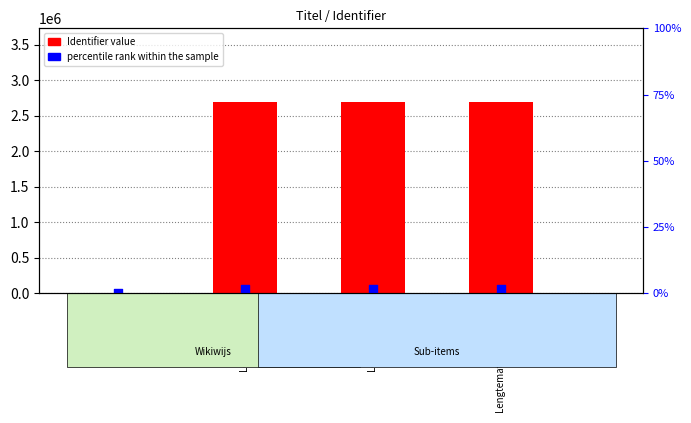

Which series reaches the maximum Y coordinate?

Identifier (count)